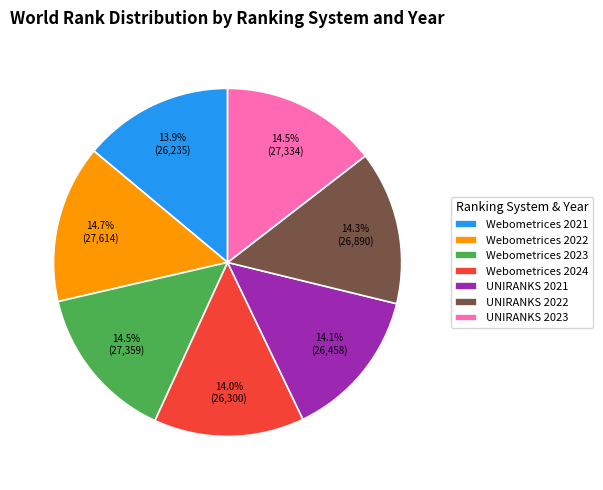

Is UNIRANKS 2023 the majority of the pie?

No